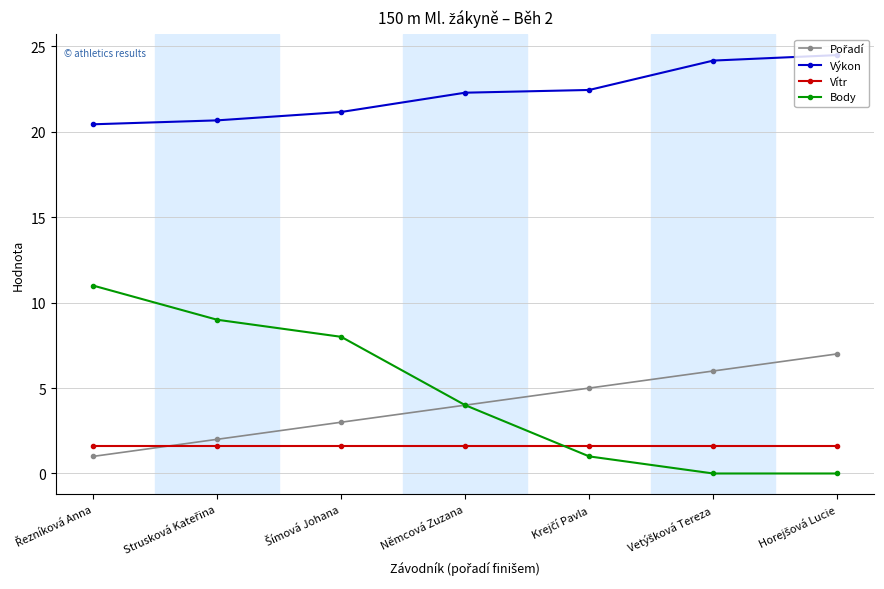

Which series has the largest total across all categories?

Výkon